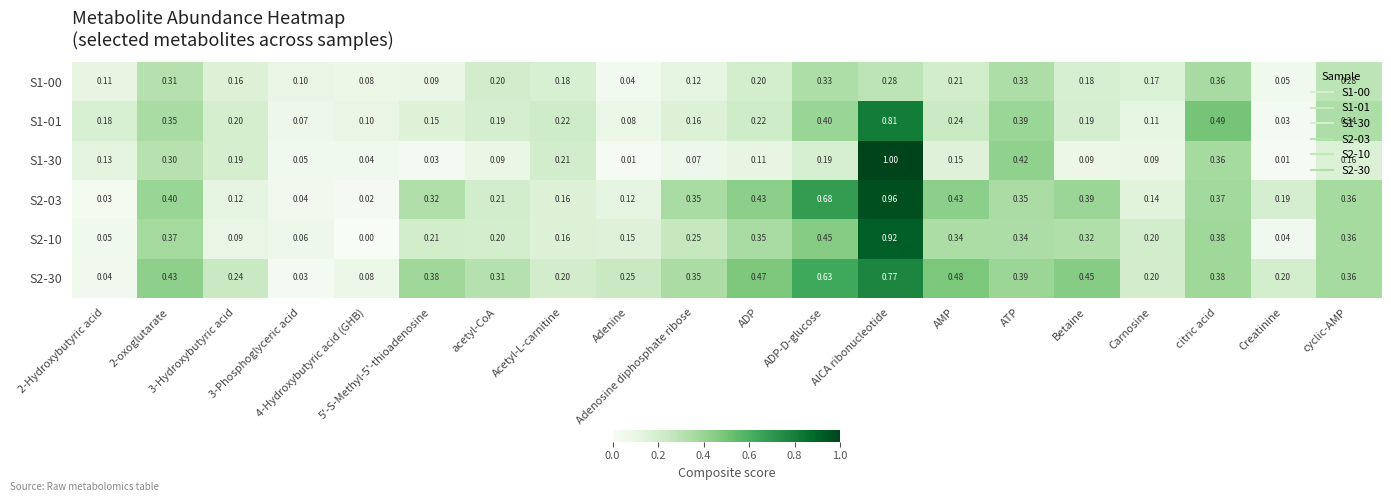

Count the number of data series in this chart.

6